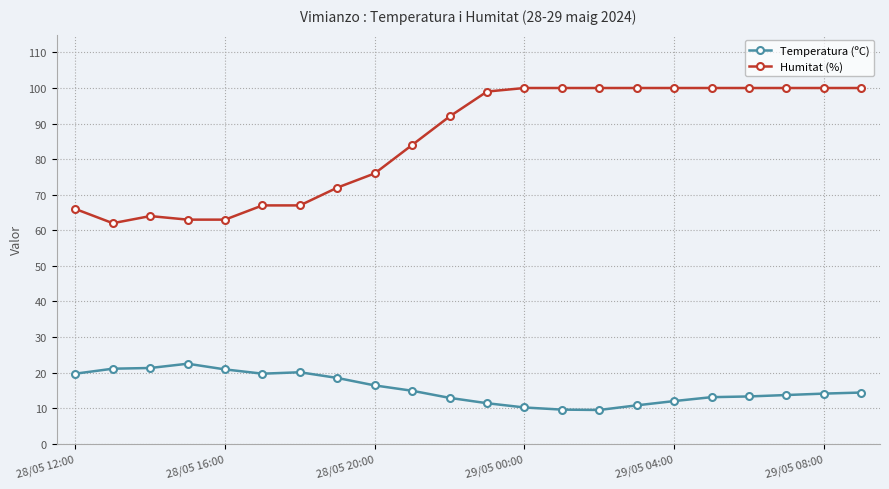

What is the maximum value for Temperatura (ºC)?

22.5